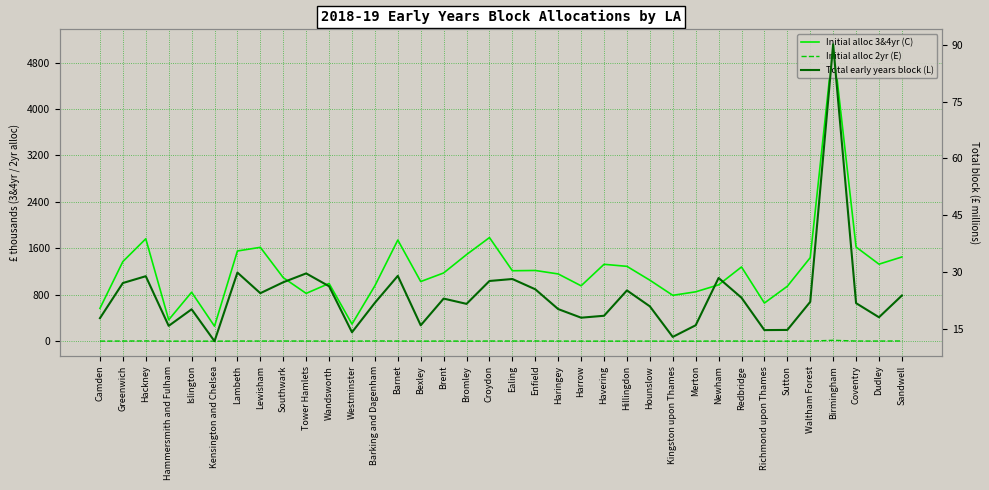

Reading right to left, transcribe all the data shown in this chart.

Initial alloc 3&4yr (C): 1451.3	1327.4	1622.4	5113.6	1439.3	946.9	657.8	1279.0	971.0	851.0	790.6	1051.4	1289.7	1324.9	954.6	1158.8	1218.6	1213.9	1785.3	1492.4	1175.9	1027.8	1742.5	955.8	295.4	994.9	823.8	1094.8	1617.3	1554.3	259.0	843.7	368.7	1764.3	1372.1	566.5
Initial alloc 2yr (E): 4.4	2.8	3.3	15.9	2.3	1.3	0.9	2.5	3.8	1.4	1.1	2.4	2.1	1.7	1.7	2.4	3.9	3.3	3.3	1.6	3.3	1.6	2.9	4.5	1.3	2.3	3.1	3.5	3.1	3.3	0.8	2.3	1.2	4.8	3.2	1.9
Total early years block (L): 23.8	18.0	21.8	90.1	22.1	14.7	14.6	23.2	28.4	15.9	12.8	20.9	25.1	18.4	17.9	20.2	25.4	28.1	27.6	21.6	23.0	15.9	29.0	21.9	14.1	26.2	29.6	27.3	24.4	29.8	11.7	20.1	15.8	28.9	27.1	17.8